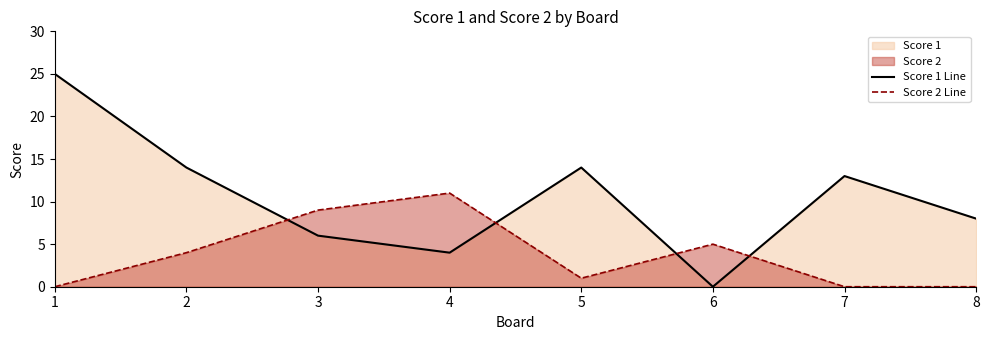

At which label is Score 1 Line closest to 12?

7